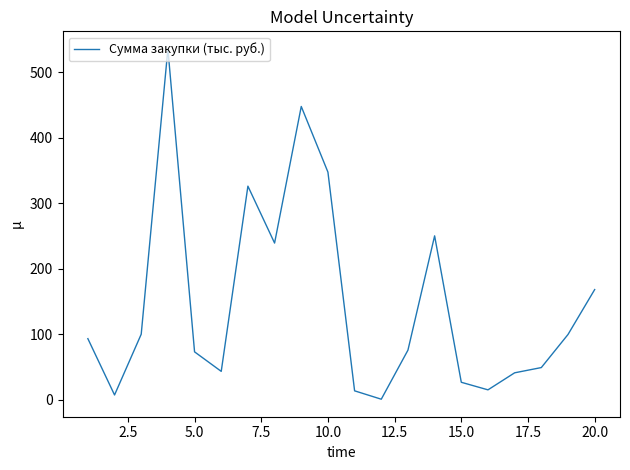

What is the difference between the maximum and minimum values?

534.6